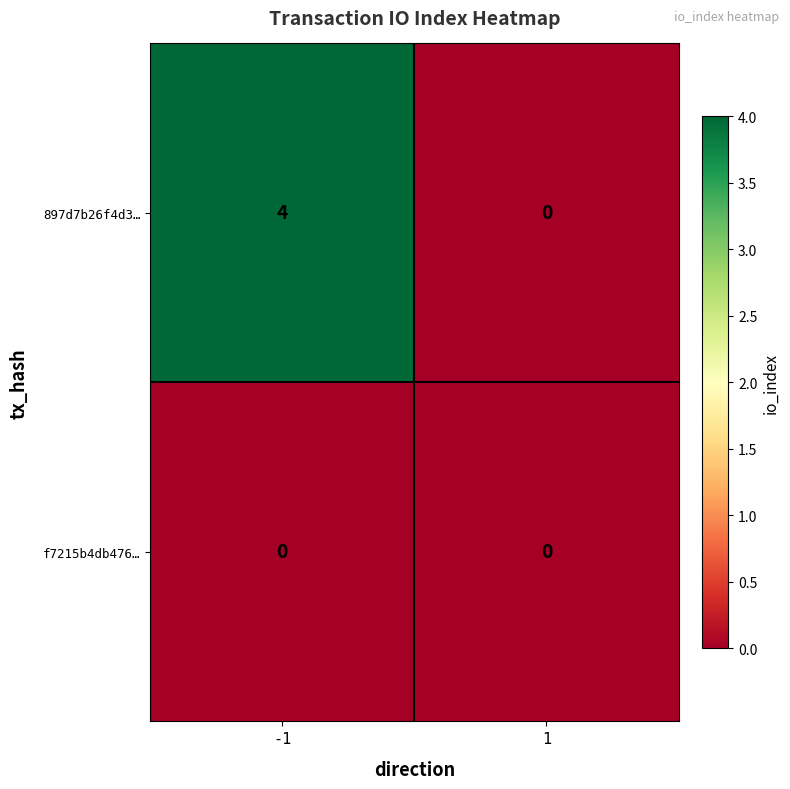

At which category is the sum across all series the highest?

-1